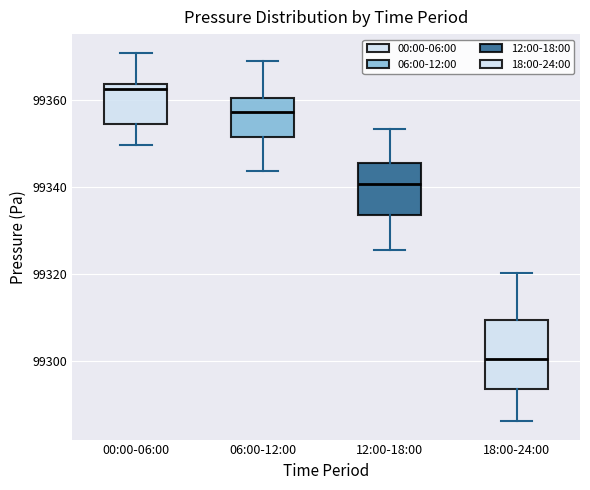

Where does the lower whisker of the box for 00:00-06:00 end on the y-axis? The values are not printed on the chart, so give them approximately, as read against the axis.

99350